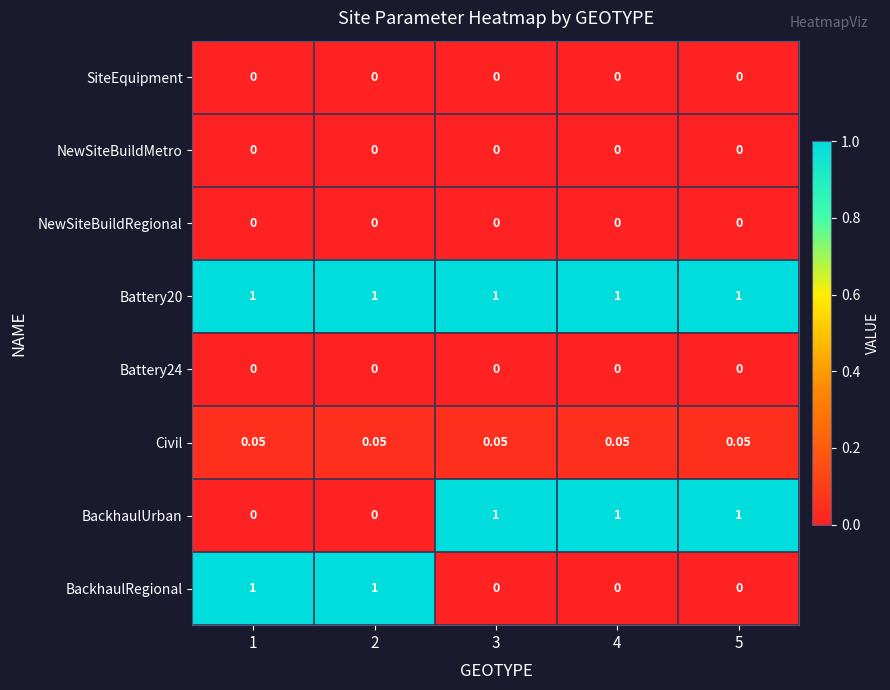

Which series has the largest total across all categories?

Battery20